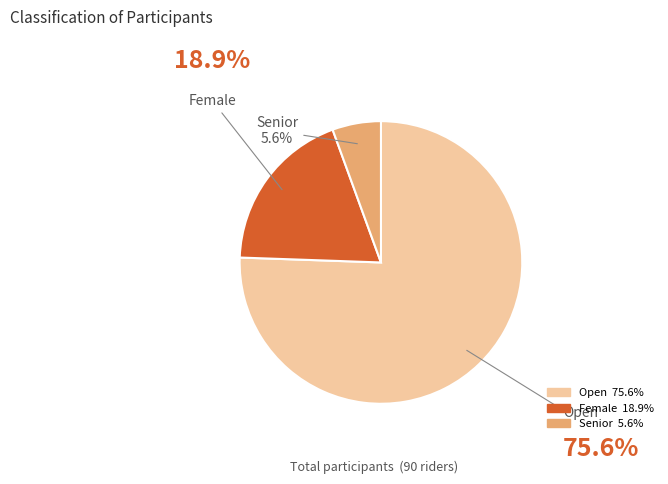

How many segments does this pie chart have?

3